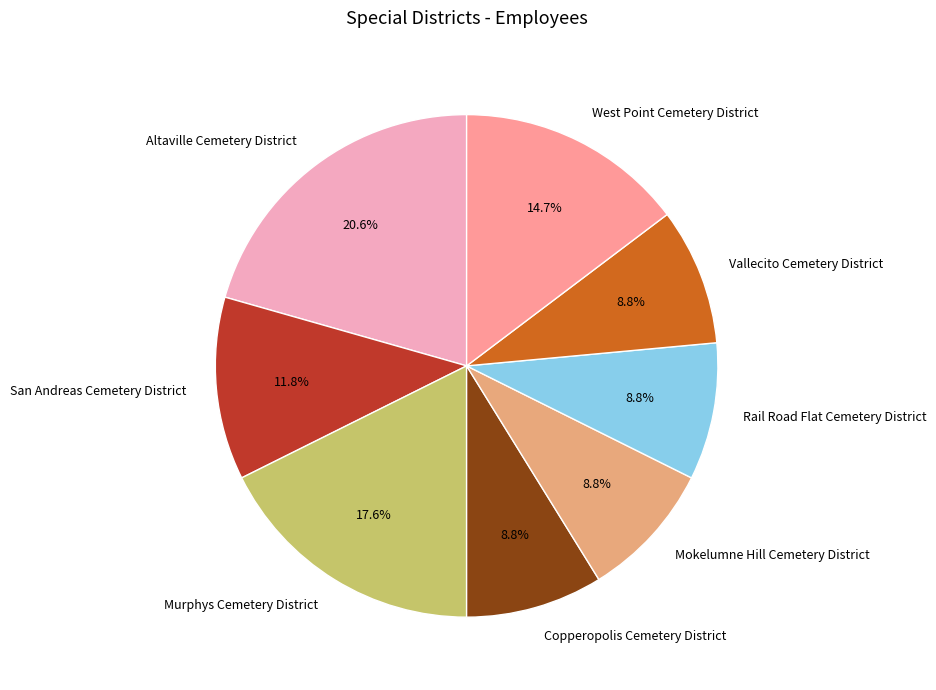

Which slice is the largest?

Altaville Cemetery District